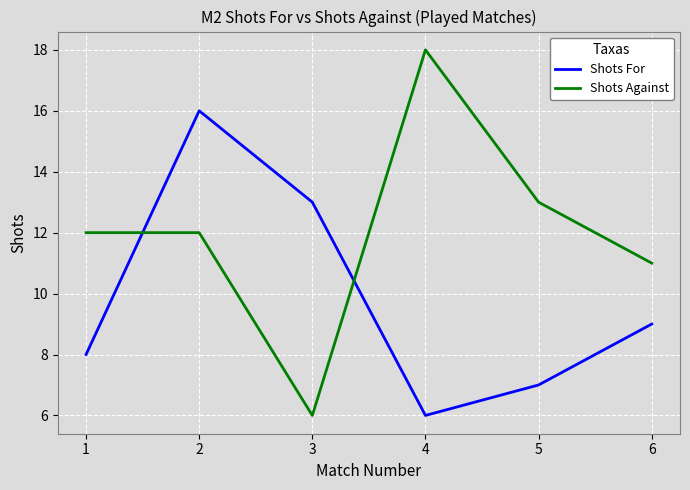

What is the total value across all series at 1?

20